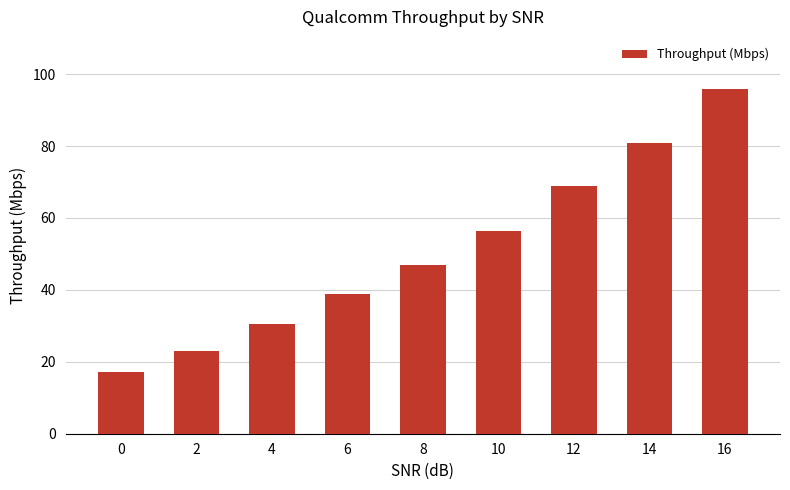

Rank the categories by value from lowest to highest.

0, 2, 4, 6, 8, 10, 12, 14, 16